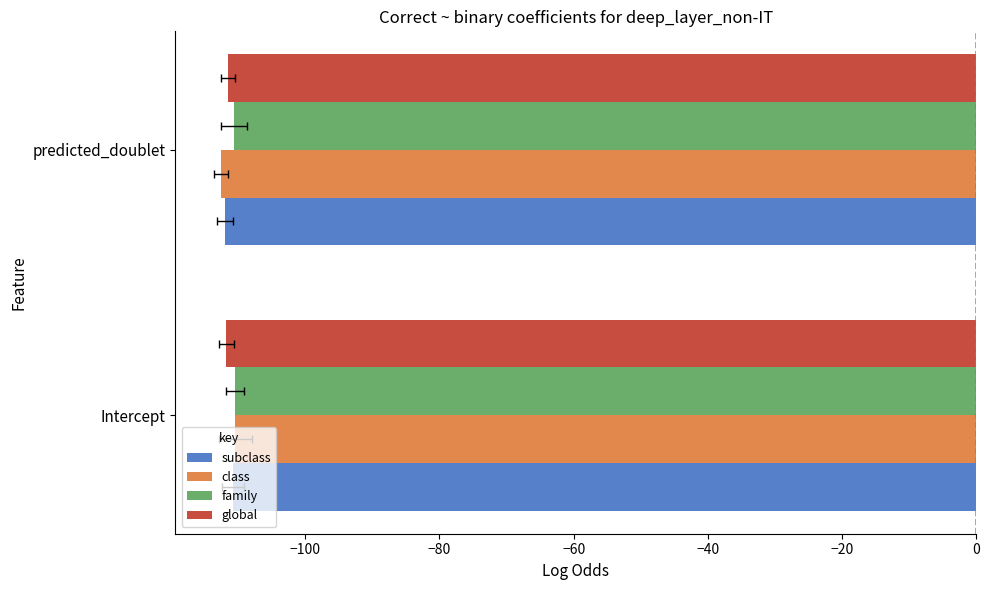

What is the approximate value of family at Intercept?

-110.4